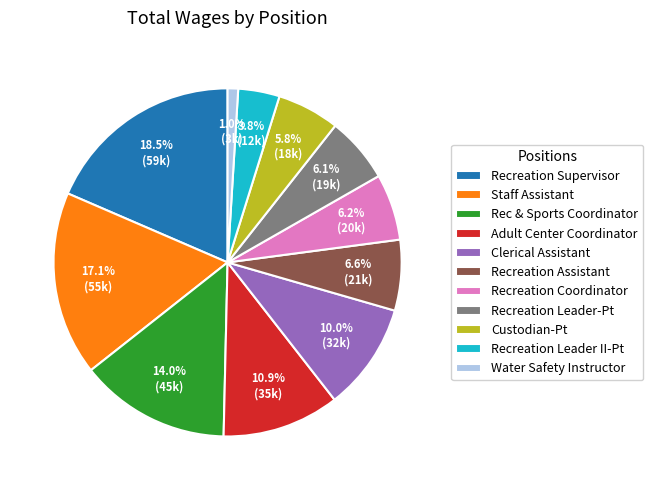

The Staff Assistant slice represents 5% of the pie. True or false?

False